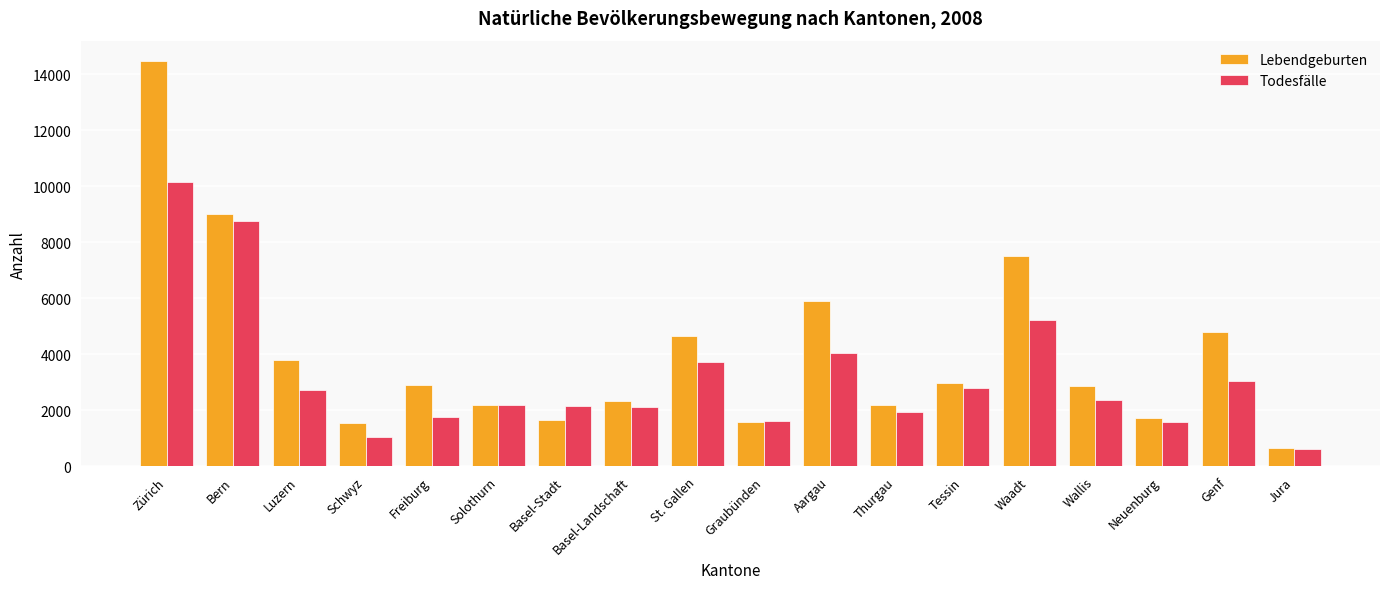

What position from the left is Solothurn?

6